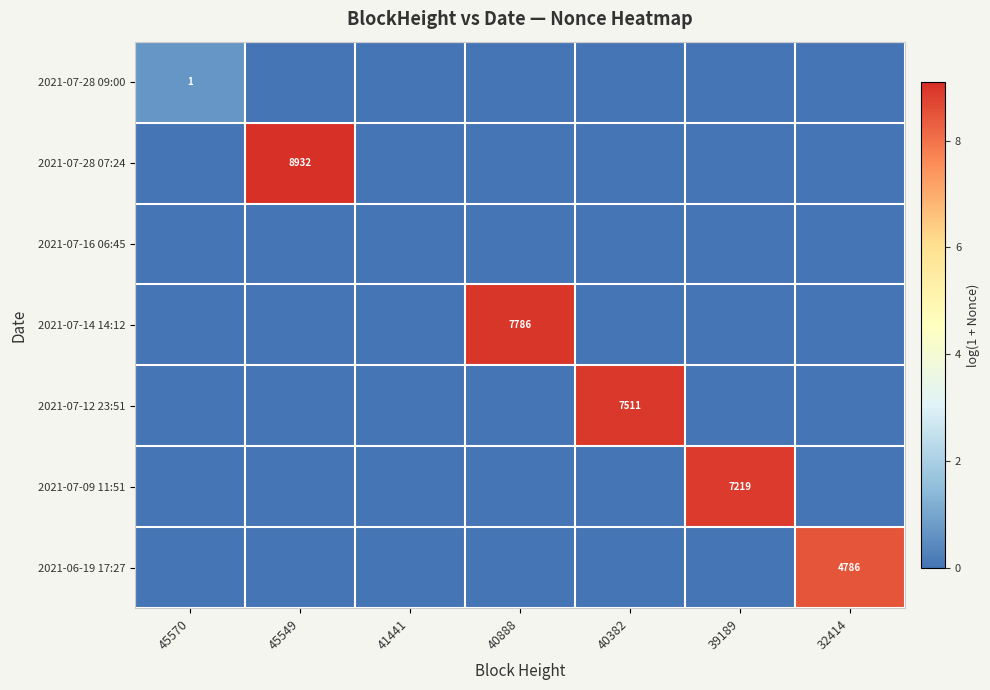

Is it true that 2021-06-19 17:27 equals 0.0 at 41441?

True